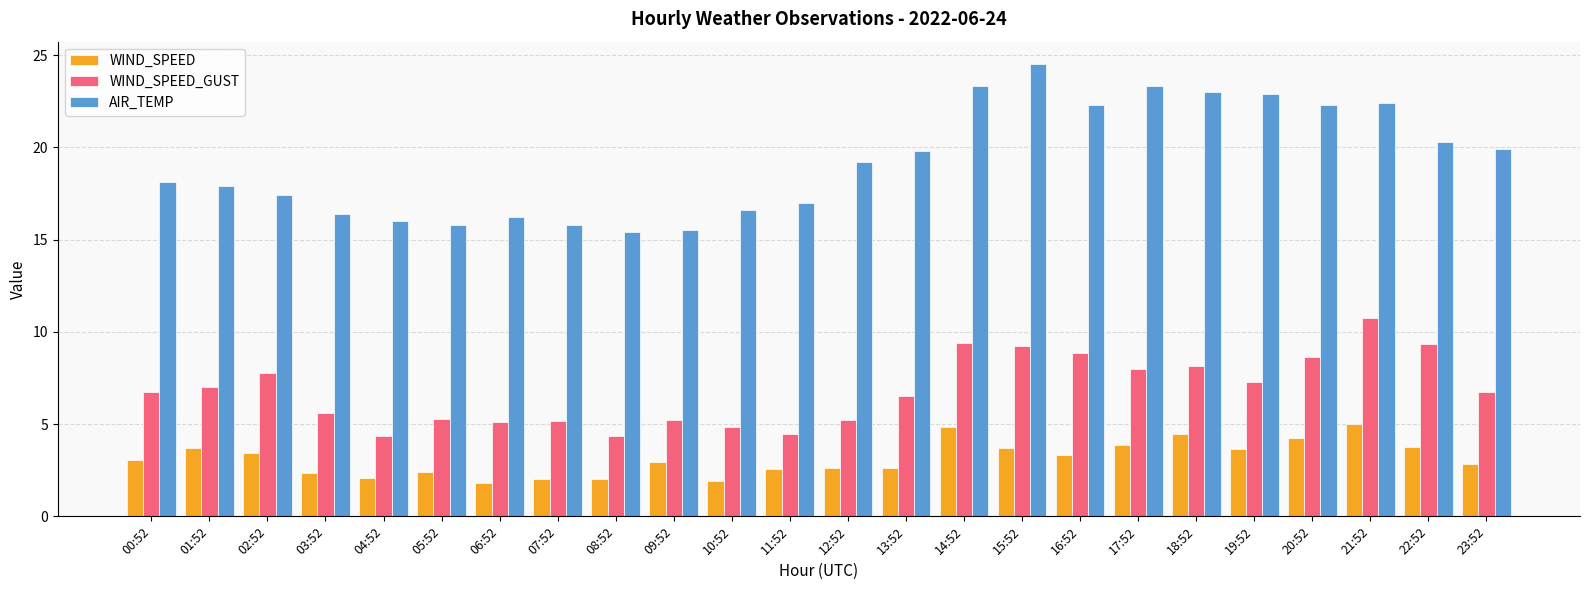

Is it true that WIND_SPEED_GUST equals 14.0 at 20:52?

False